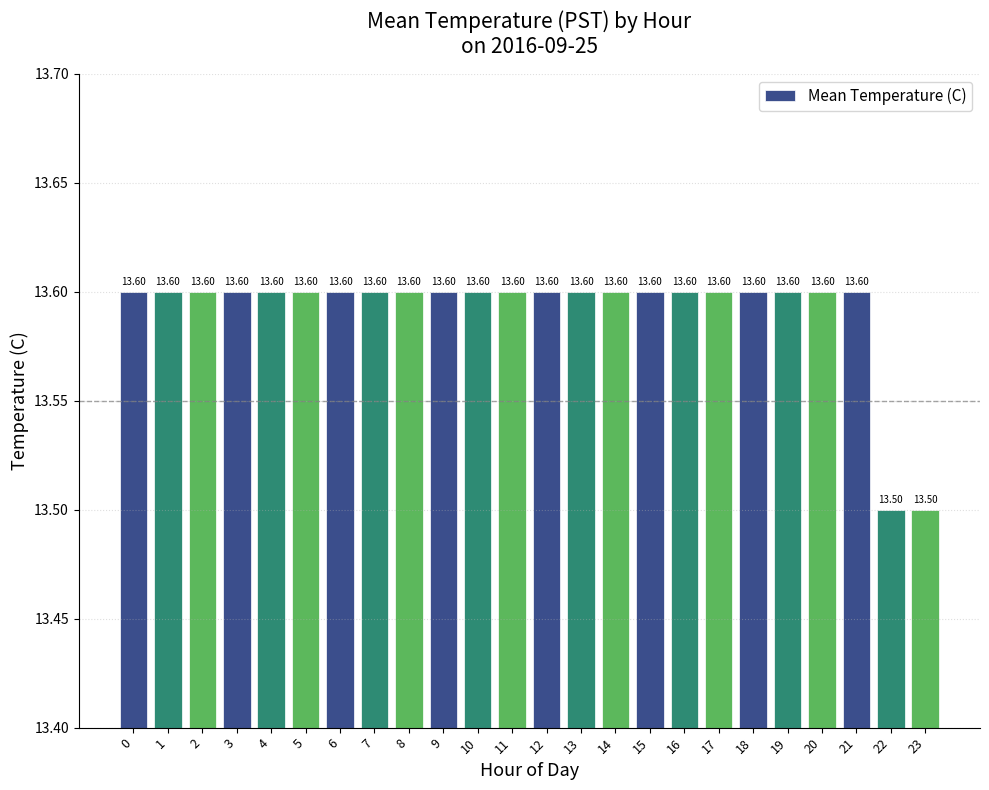

What is the approximate value at 21?

13.6